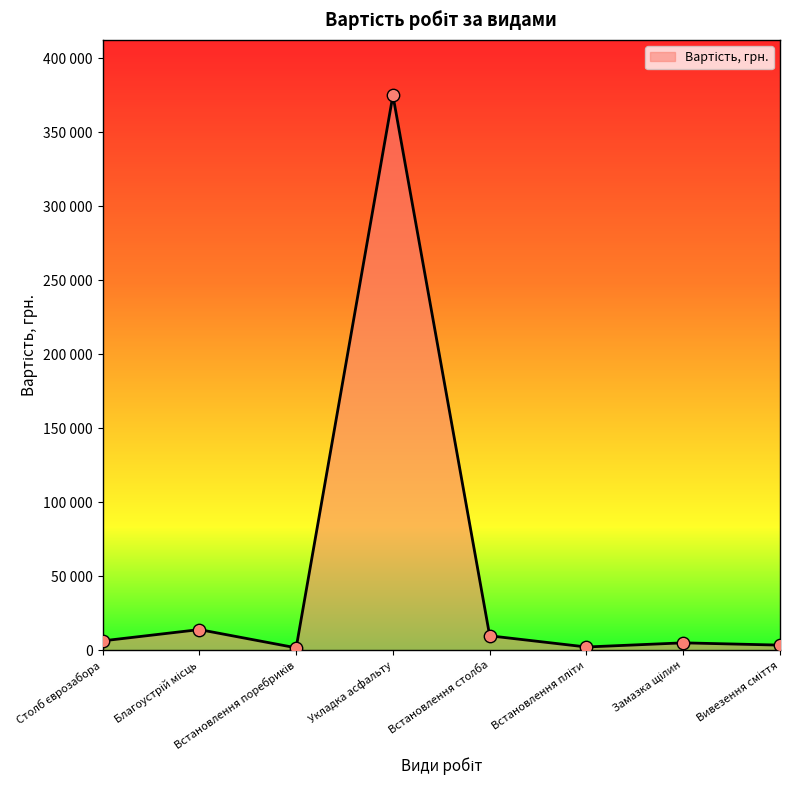

Which has a higher value, Встановлення столба or Укладка асфальту?

Укладка асфальту